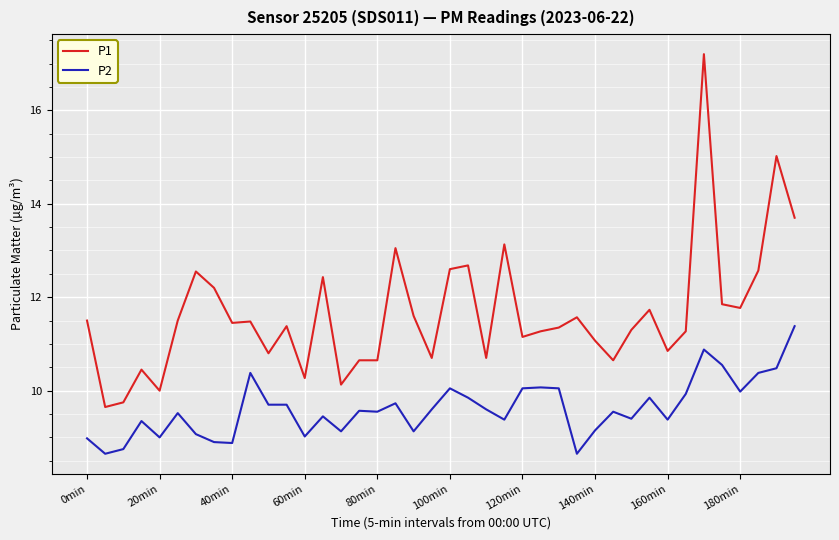

What is the maximum value shown in the chart?

17.2